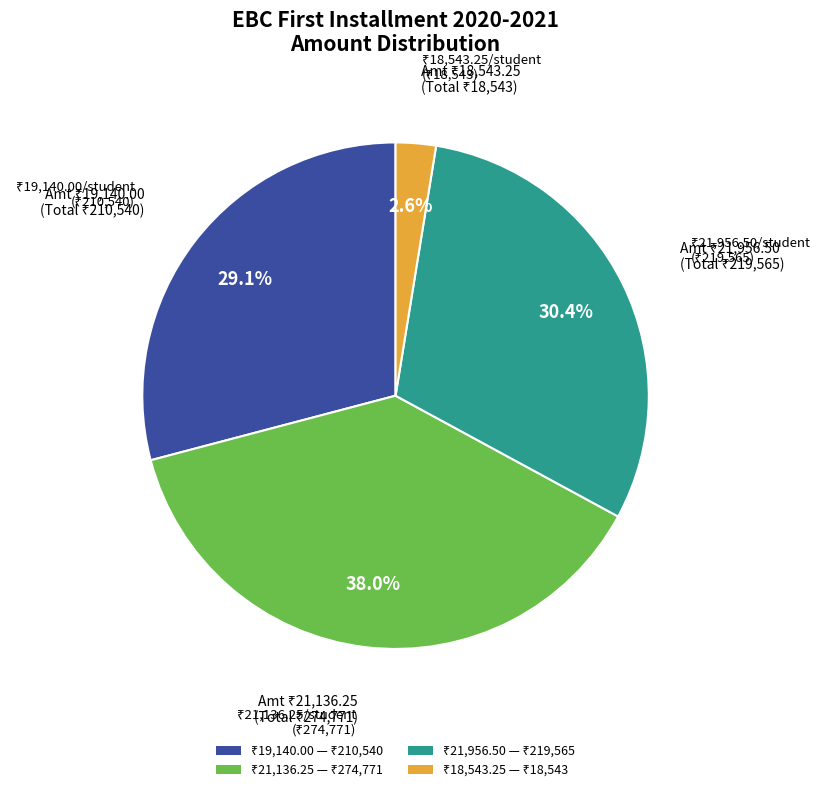

Is there a majority slice in this chart?

No